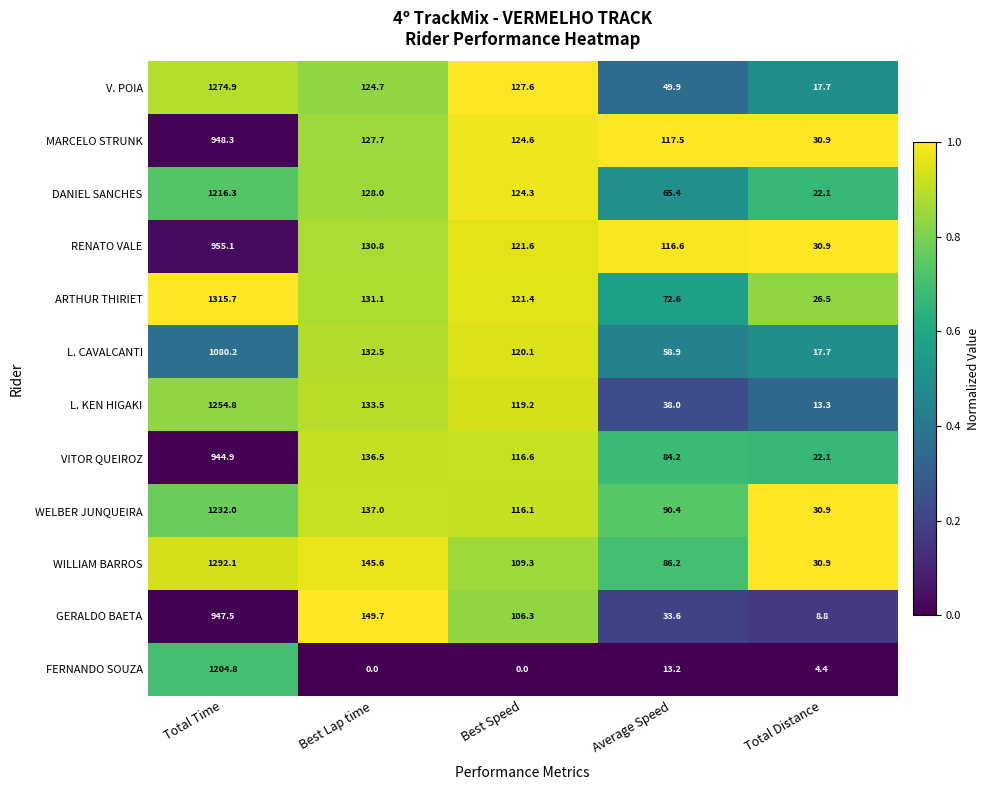

Which series has the widest spread of values?

ARTHUR THIRIET